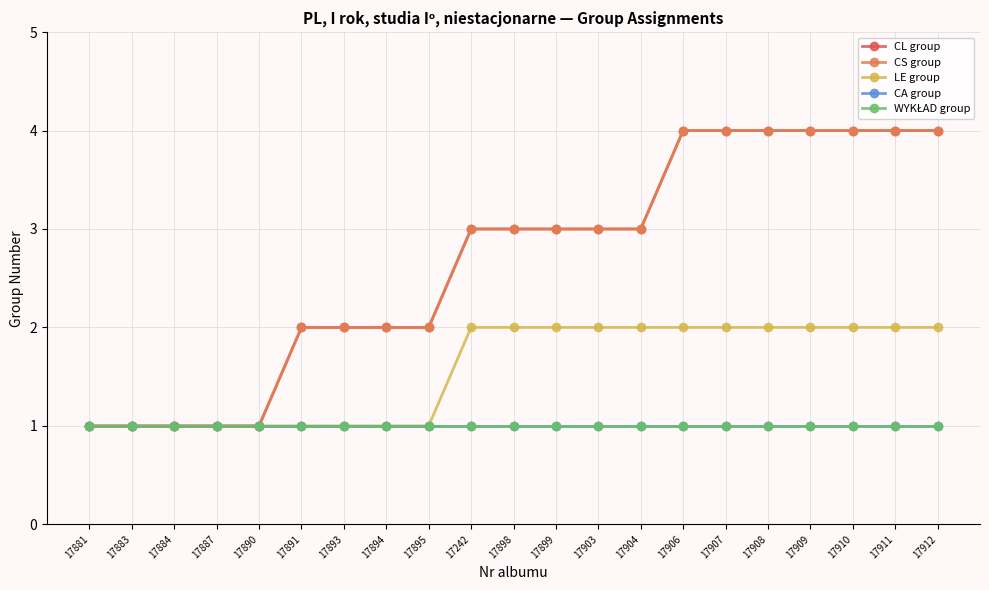

What is the lowest value of the CA group series?

1